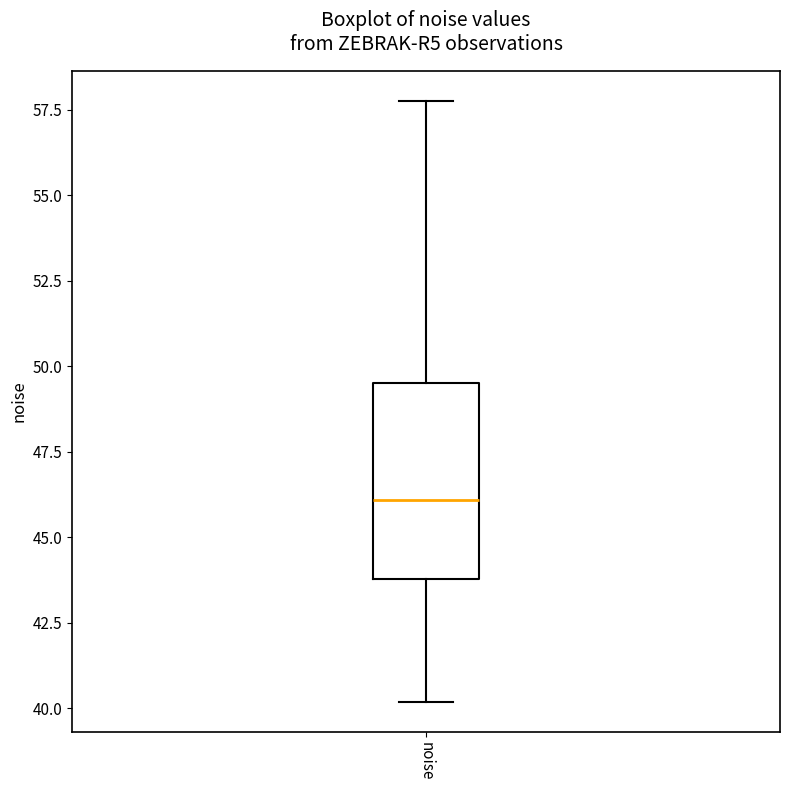

Transcribe this box plot: give where the median line is, the range the box spans, and where the two whiskers end, as read against the y-axis. The values are not printed on the chart, so give them approximately, as read against the axis.

median 46.0, box 44.0 to 49.5, whiskers 40.0 to 58.0